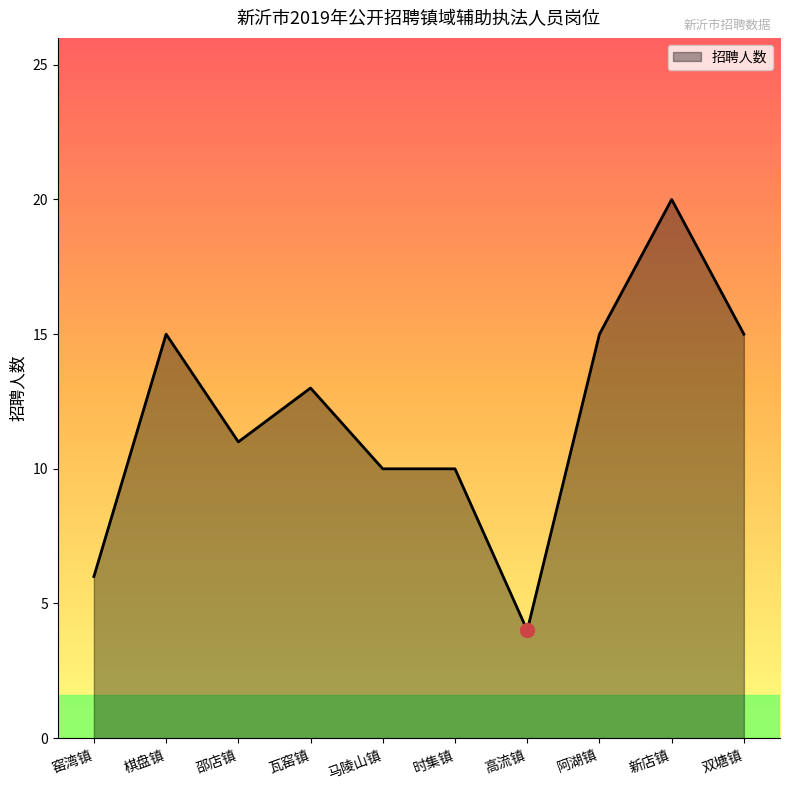

Approximately how many times larger is the value at 马陵山镇 compared to 高流镇?

2.5